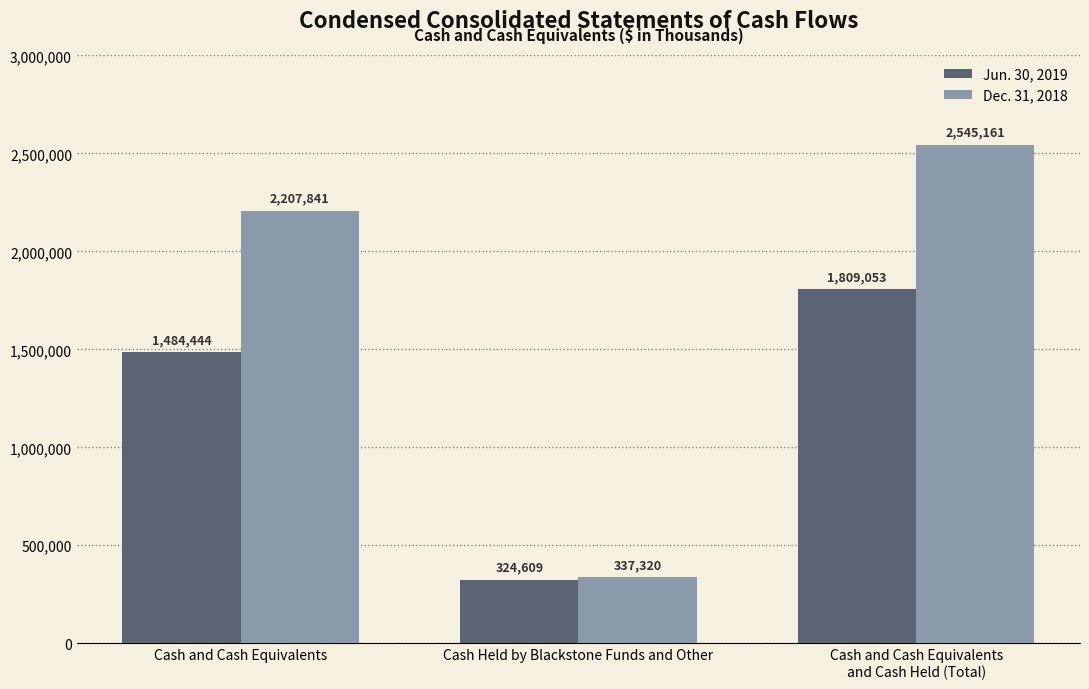

True or false: Jun. 30, 2019 has a value of 617632 at Cash and Cash Equivalents.

False